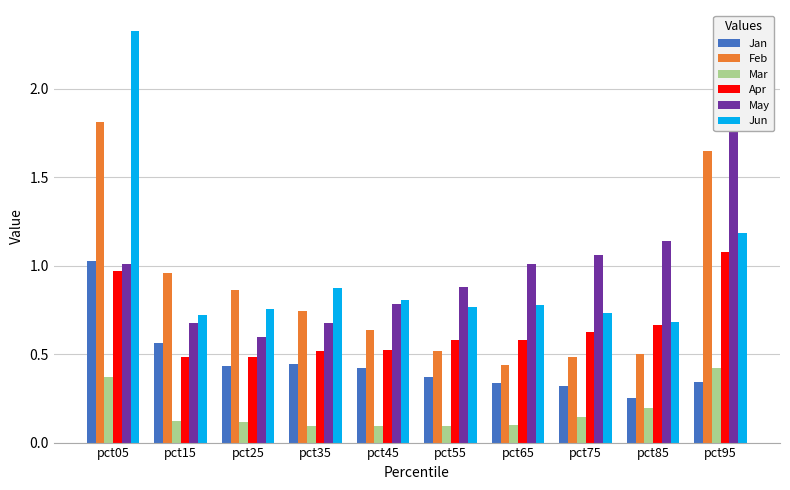

Is it true that May equals 1.0 at pct05?

True